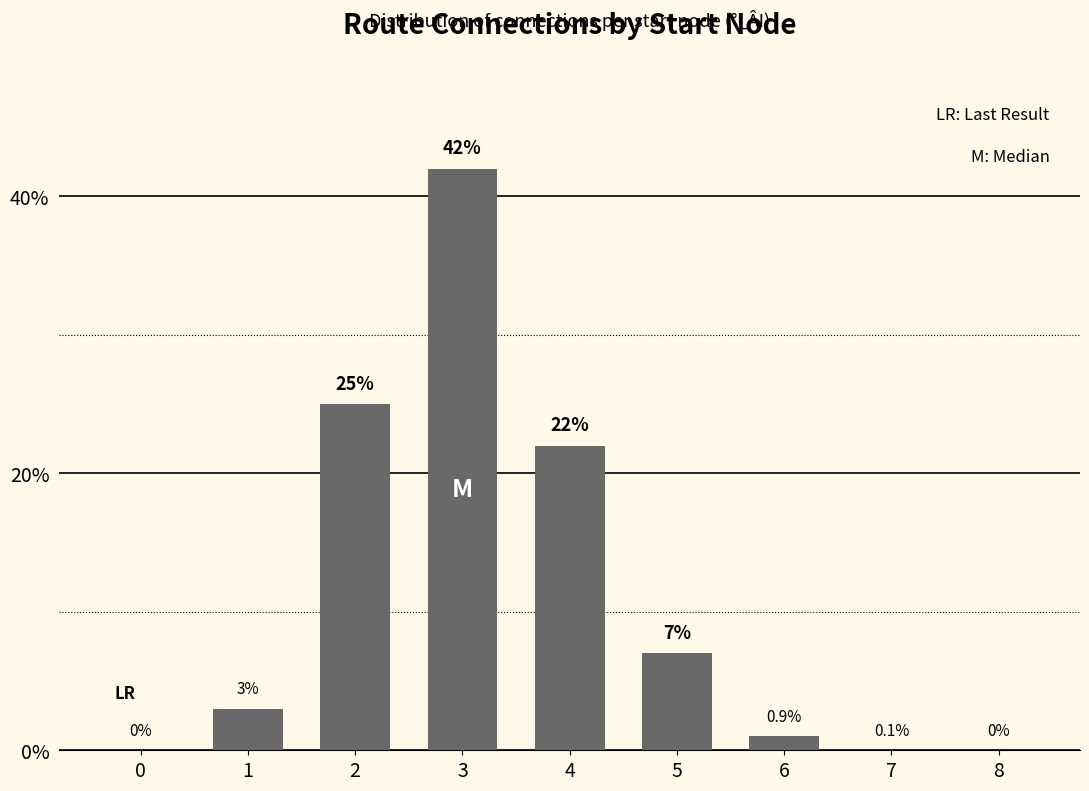

Which category has the highest value across all series?

3